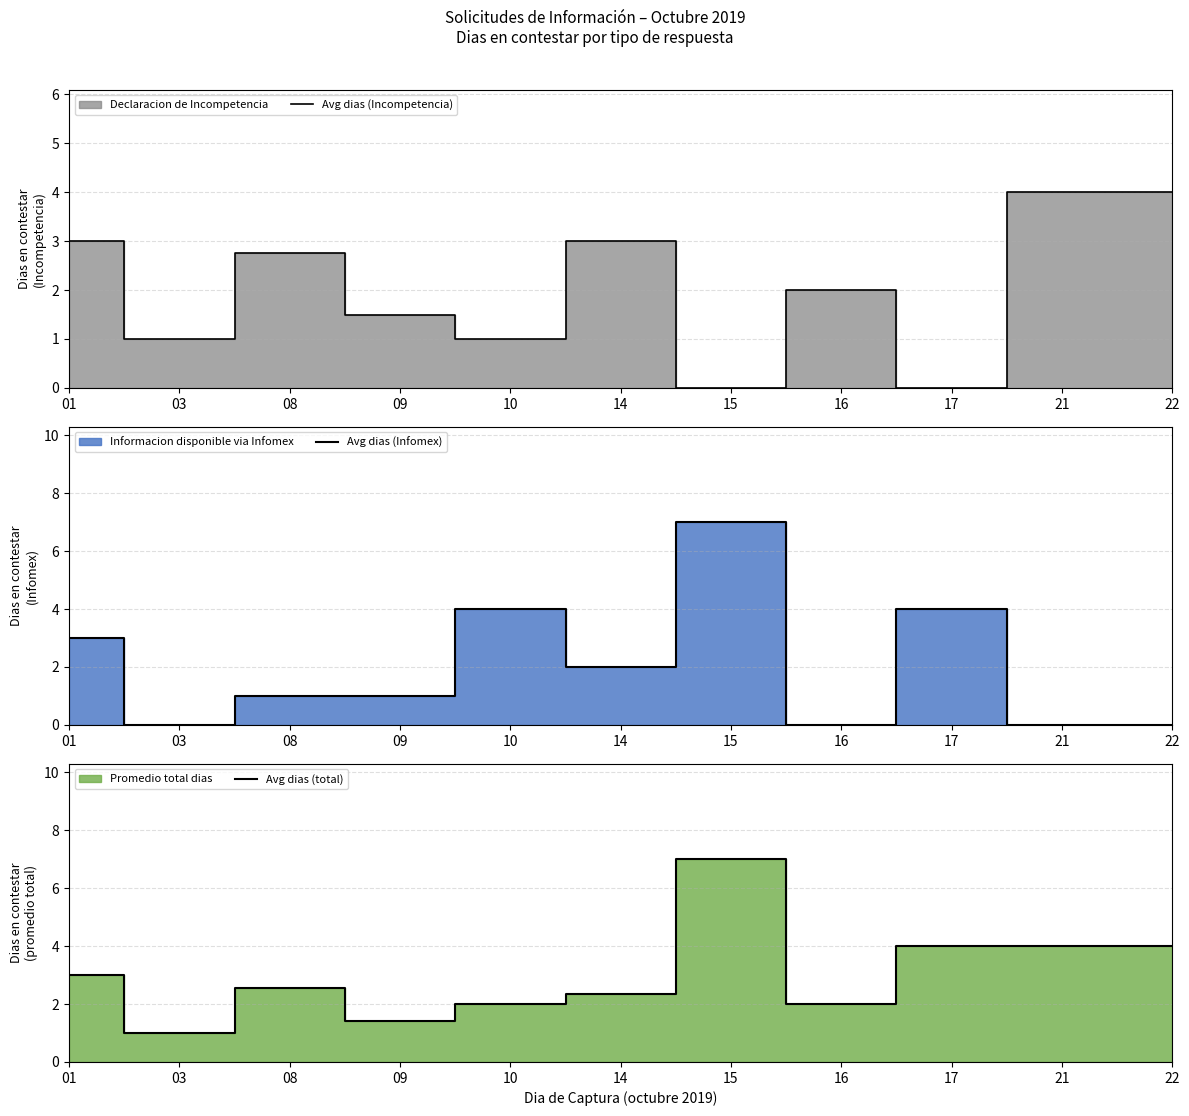

How many times do Avg dias (Infomex) and Avg dias (total) cross each other?

2